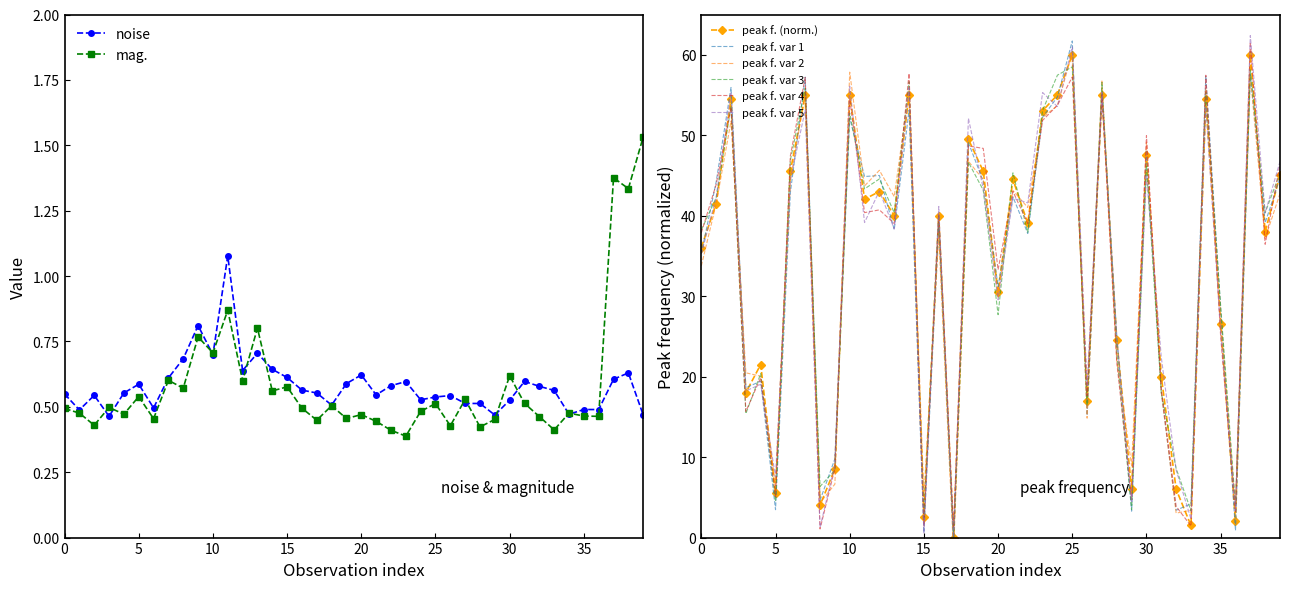

What is the sum of all noise values?

23.2